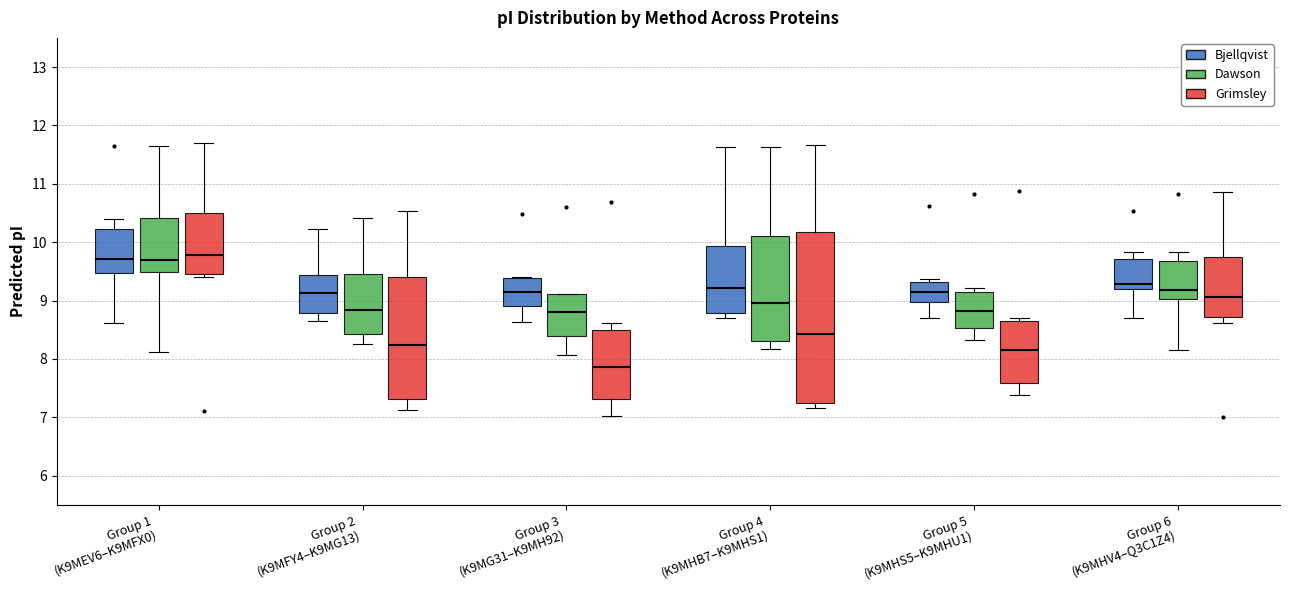

Where does the upper whisker of the box for Group 2 (K9MFY4–K9MG13) (Dawson) end on the y-axis? The values are not printed on the chart, so give them approximately, as read against the axis.

10.4